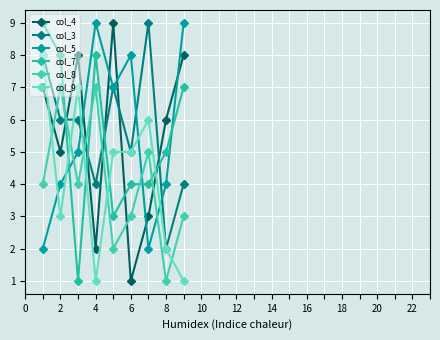

What is the difference between the maximum and minimum values in the col_7 series?

8